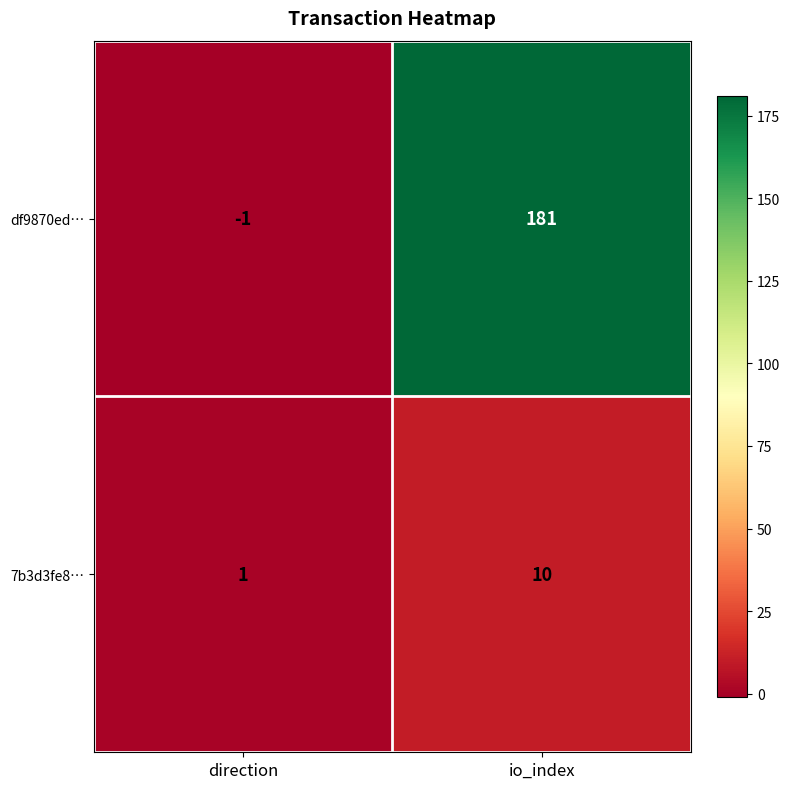

What value does the 7b3d3fe8… series have at io_index?

10